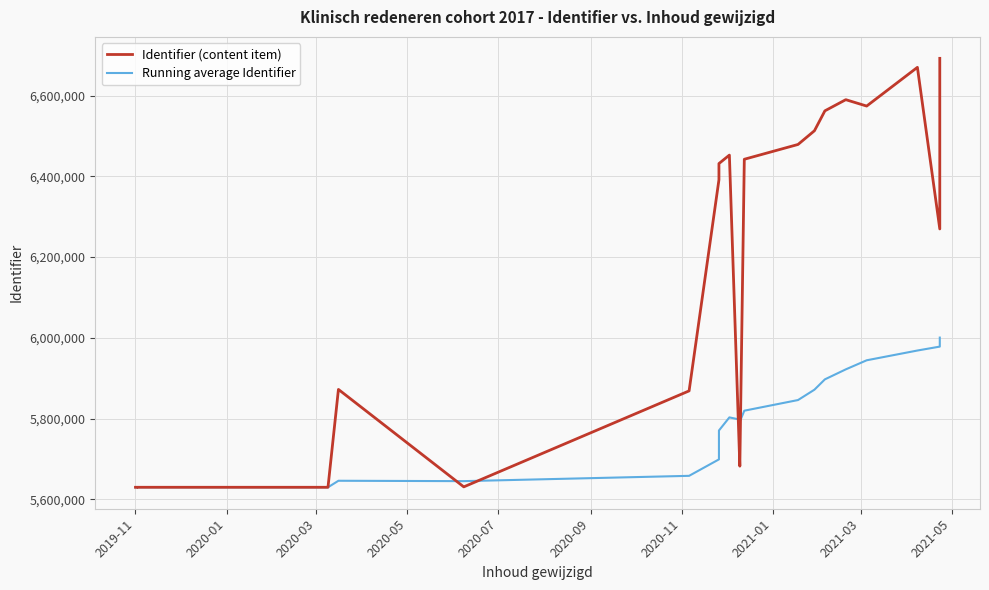

What is the value of the Identifier (content item) point at the 22nd from the left?

5682000.0